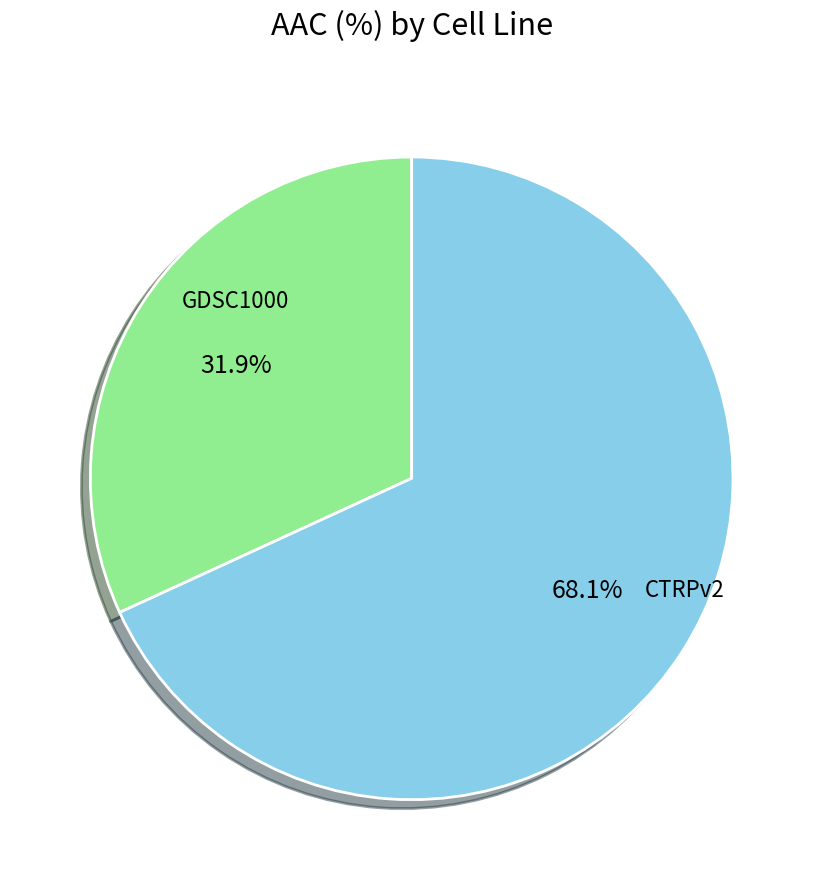

Combined, do GDSC1000 and CTRPv2 account for over 50%?

Yes